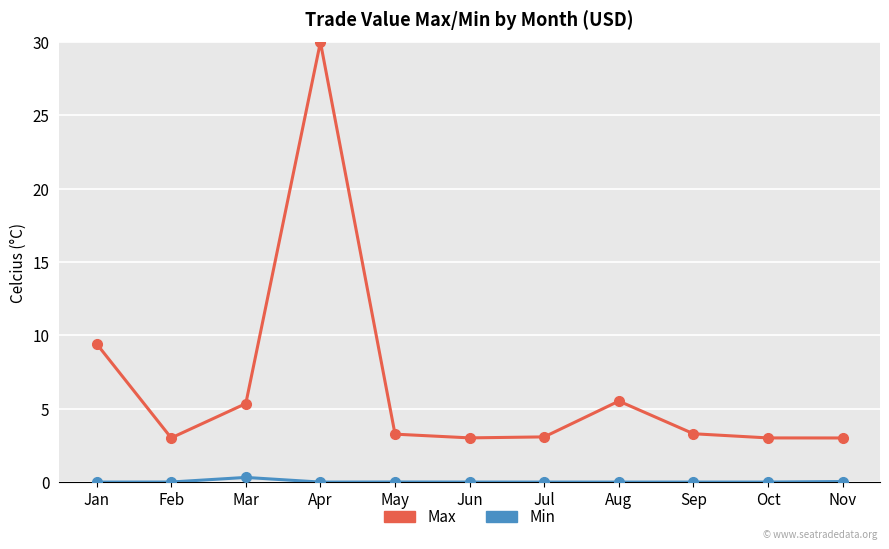

How many series are shown in this chart?

2